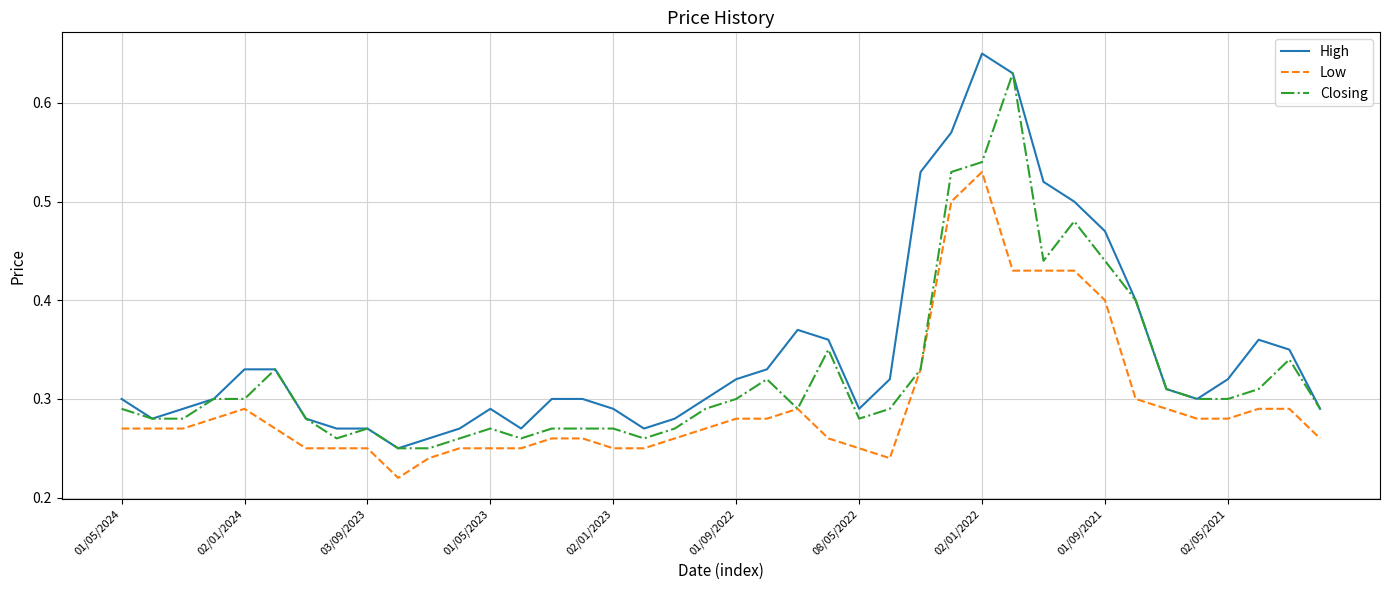

Rank the series by their average value, from highest to lowest.

High, Closing, Low